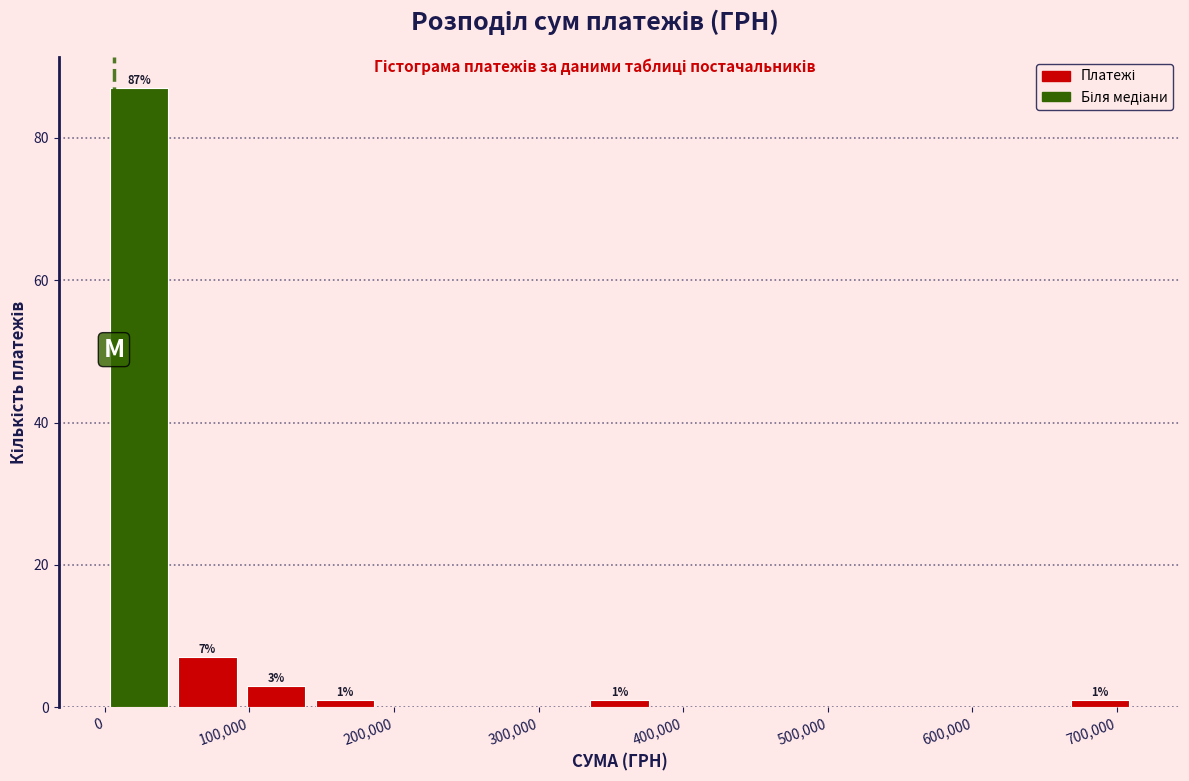

Over which range of the x-axis is the bar tallest?

0 to 50000